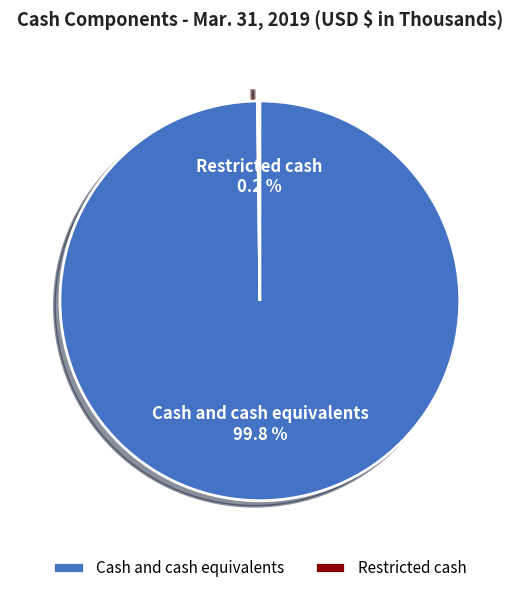

Is there any slice that represents more than half of the pie?

Yes